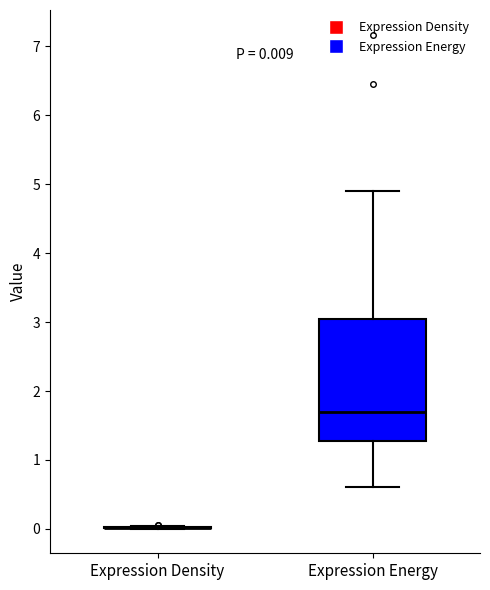

Comparing the boxes themselves (not the whiskers), which one is the tallest?

Expression Energy